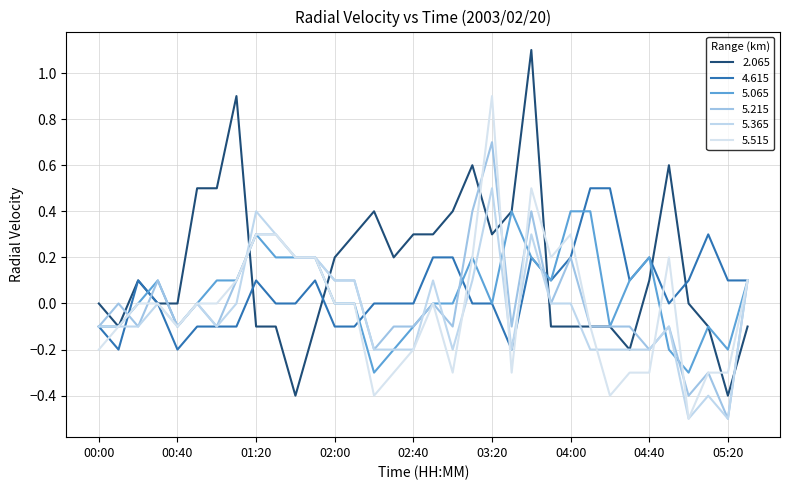

How many interior local peaks does the 4.615 series have?

6